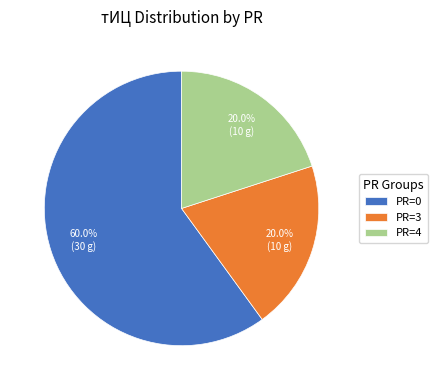

Is there any slice that represents more than half of the pie?

Yes